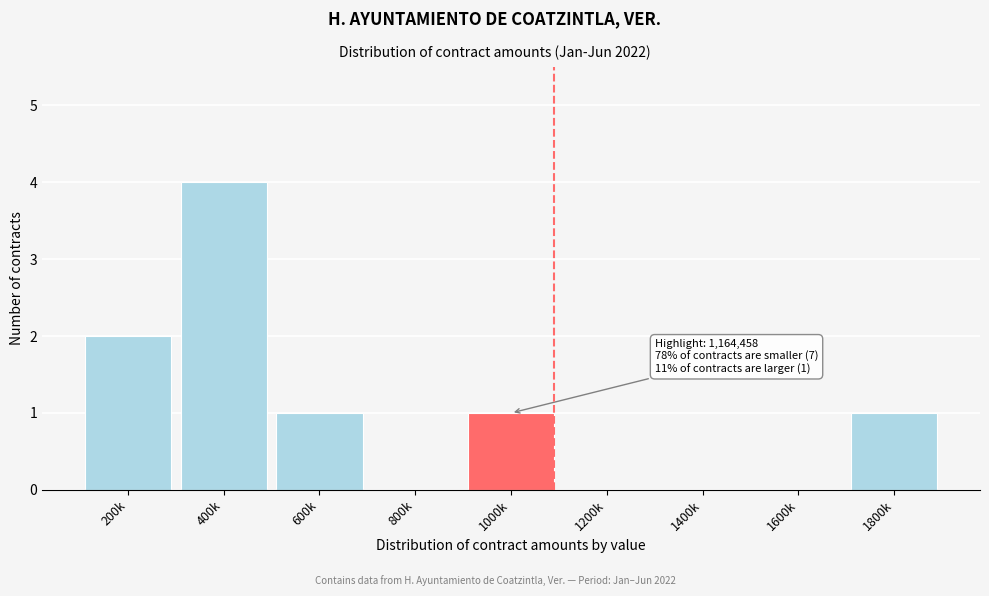

Reading right to left, list all the values displayed in this chart.

1800k=1	1600k=0	1400k=0	1200k=0	1000k=1	800k=0	600k=1	400k=4	200k=2